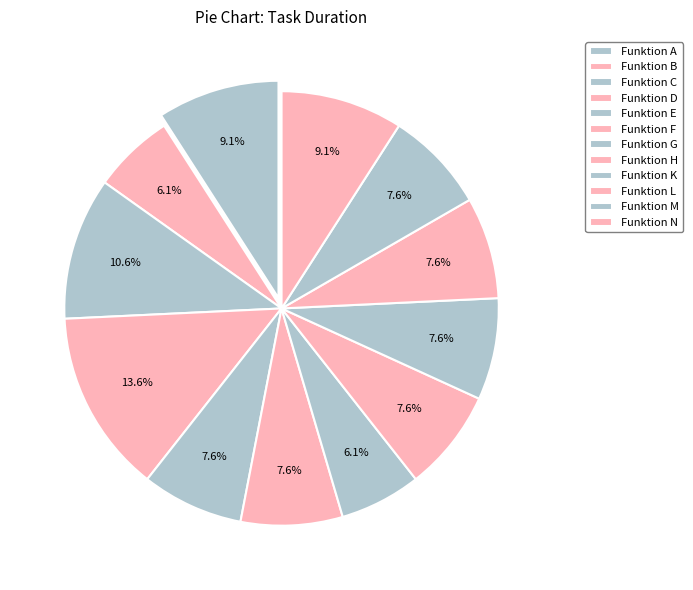

To the nearest percent, what is the difference between the largest and smallest slice percentages?

8%